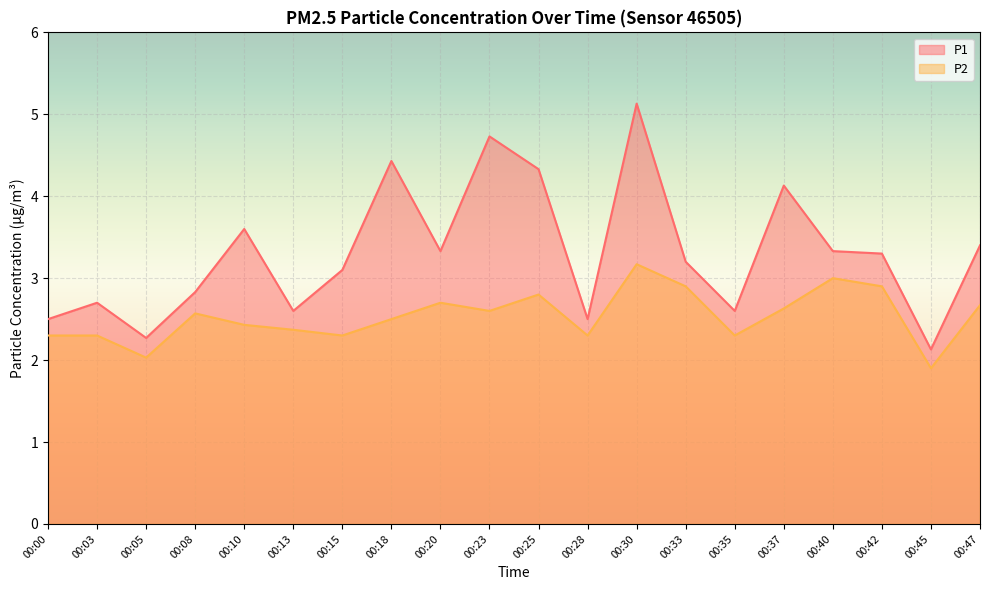

At which category does P1 reach its first local peak?

00:03